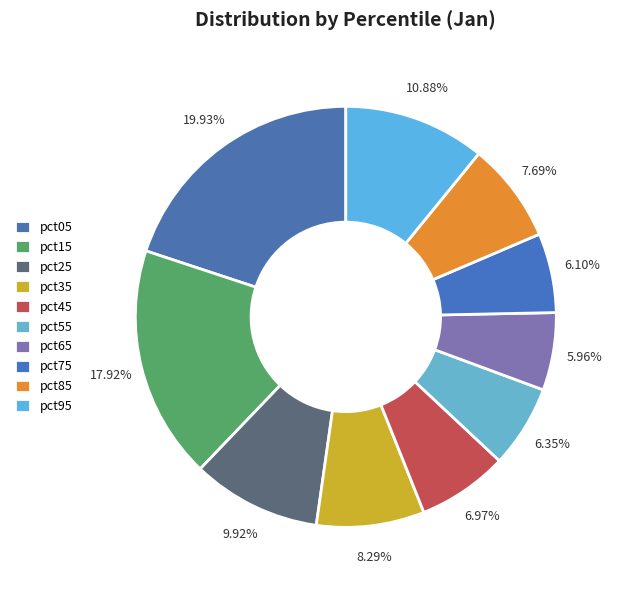

How many segments does this pie chart have?

10